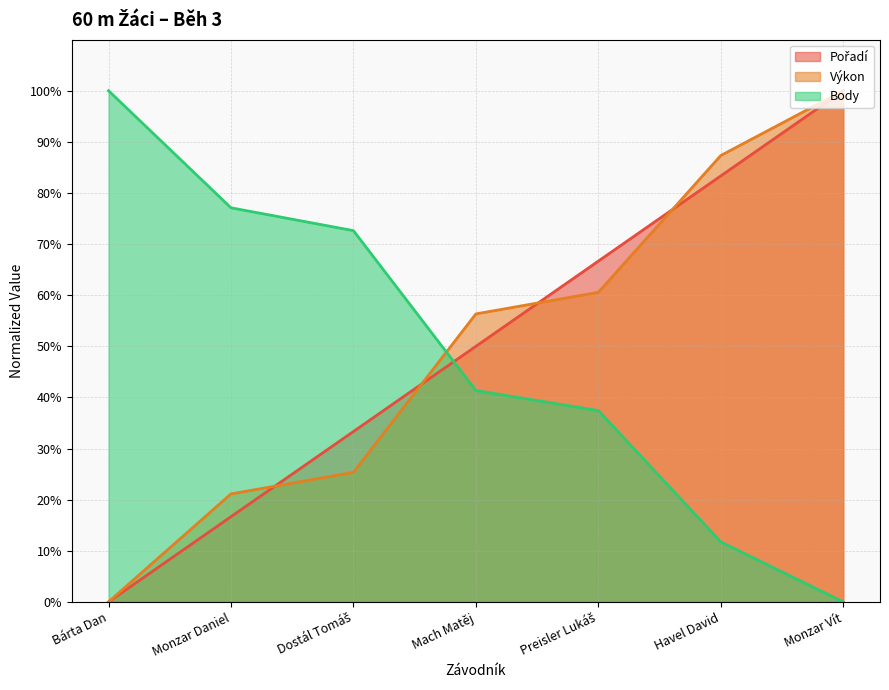

What is the difference between the Body values at Havel David and Monzar Daniel?

65.4